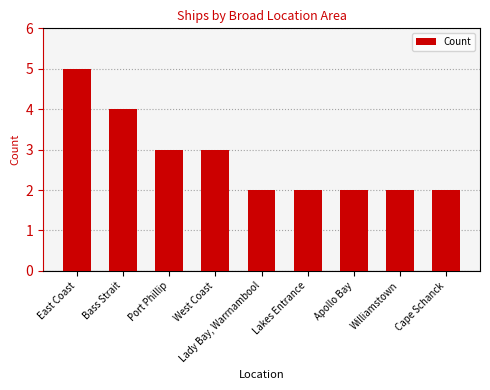

What is the maximum value shown in the chart?

5